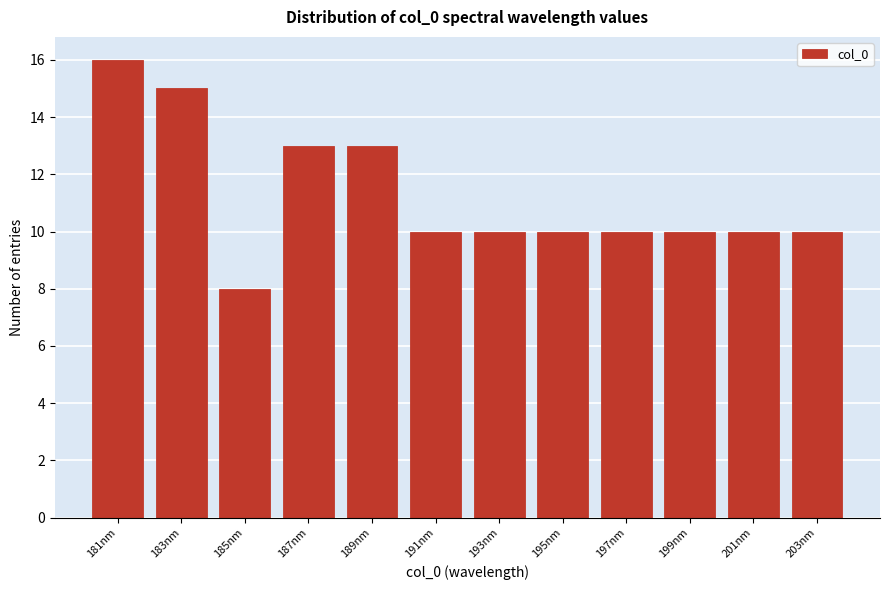

Reading right to left, transcribe all the data shown in this chart.

10	10	10	10	10	10	10	13	13	8	15	16